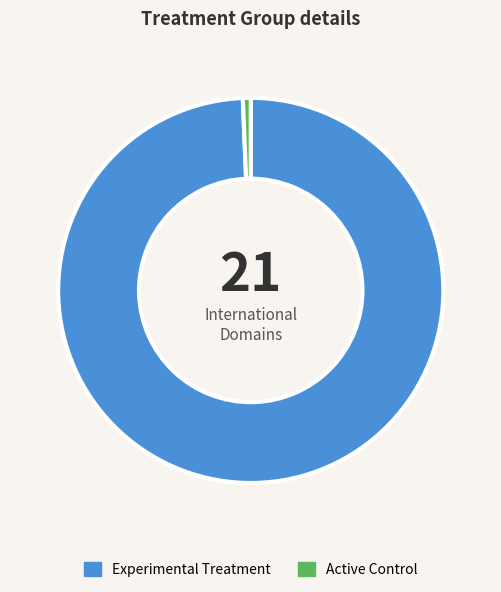

Is there a majority slice in this chart?

Yes